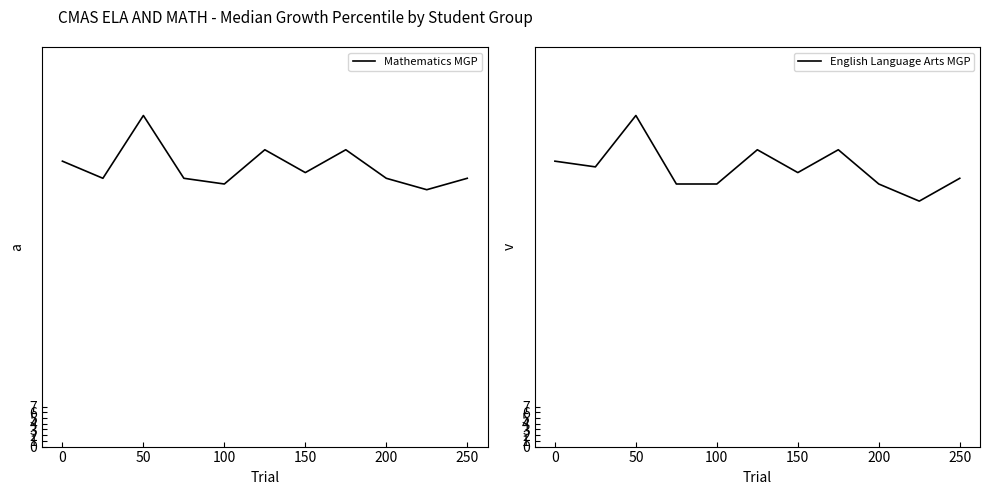

At how many categories does at least one series exceed 52?

1